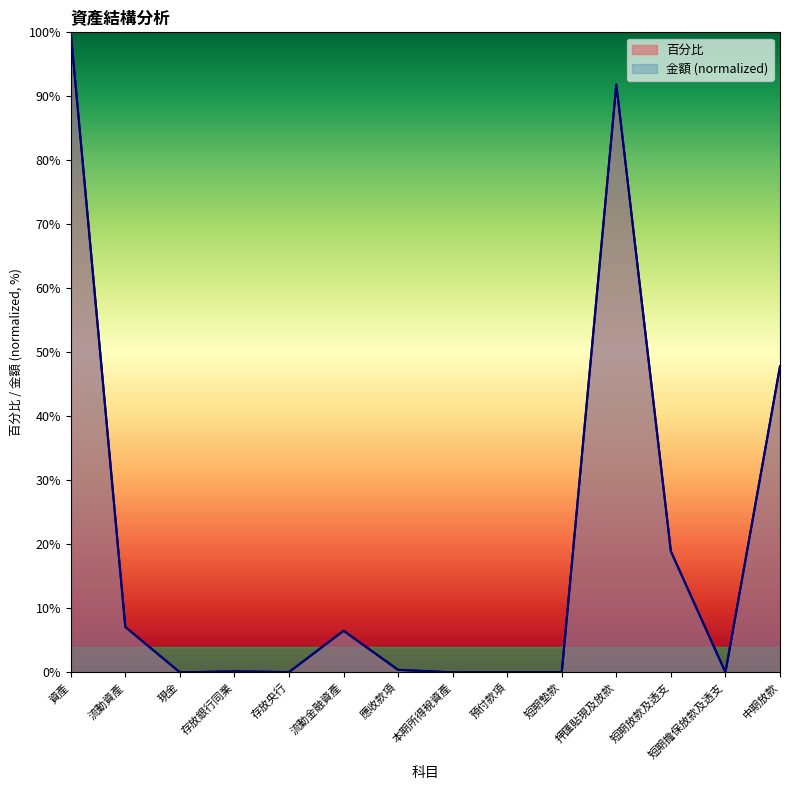

How many lines are shown in the chart?

2